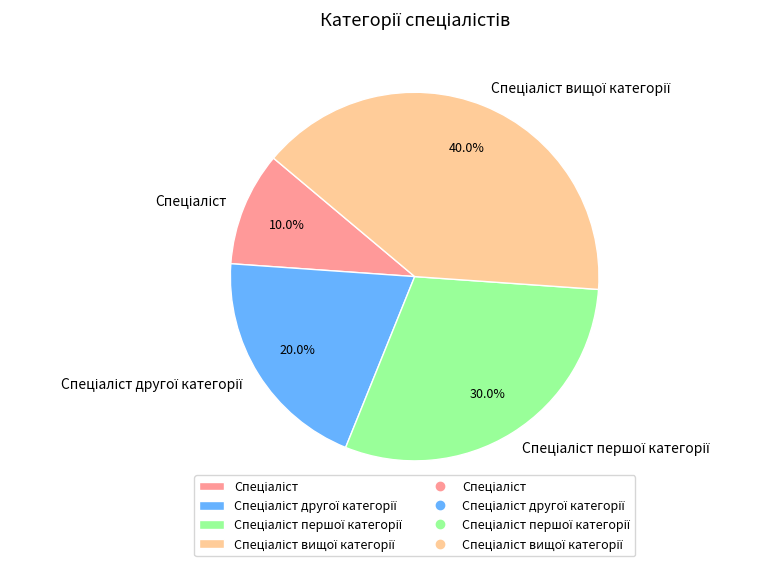

Does any single category account for the majority?

No